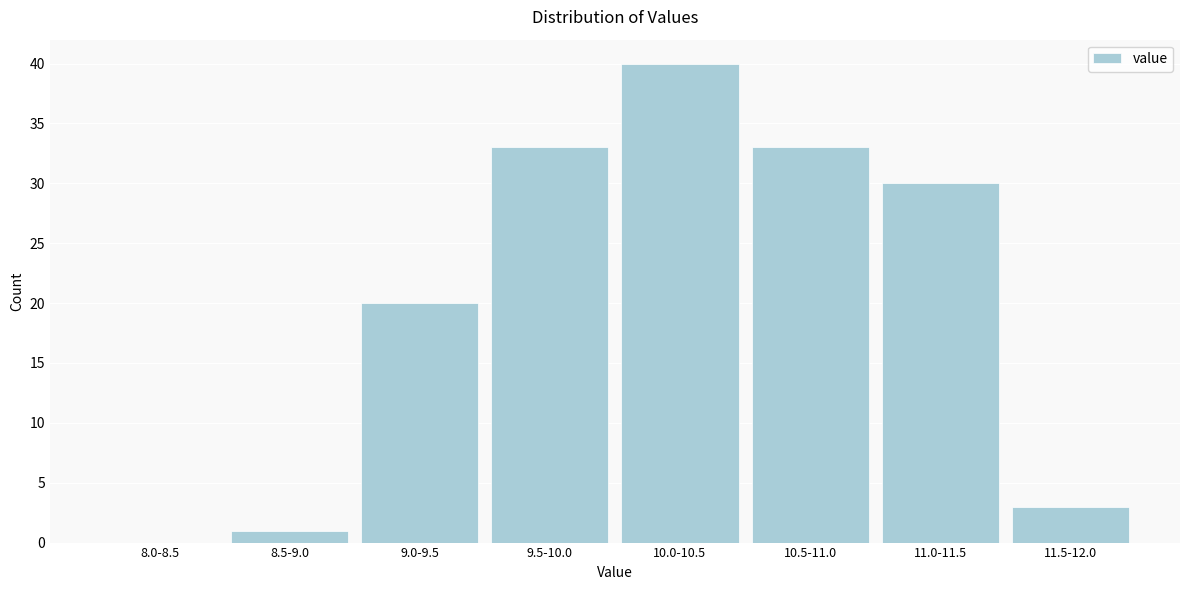

Reading left to right, list all the values displayed in this chart.

8.0-8.5=0	8.5-9.0=1	9.0-9.5=20	9.5-10.0=33	10.0-10.5=40	10.5-11.0=33	11.0-11.5=30	11.5-12.0=3